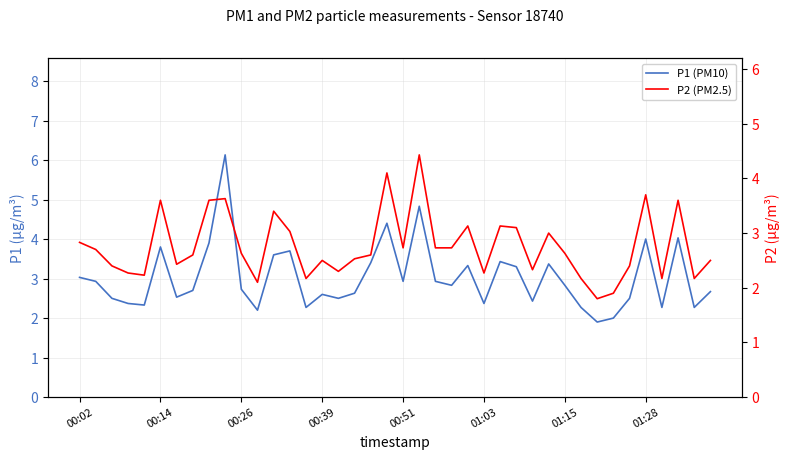

Between 17 and 29, which series saw the biggest shift?

P1 (PM10)